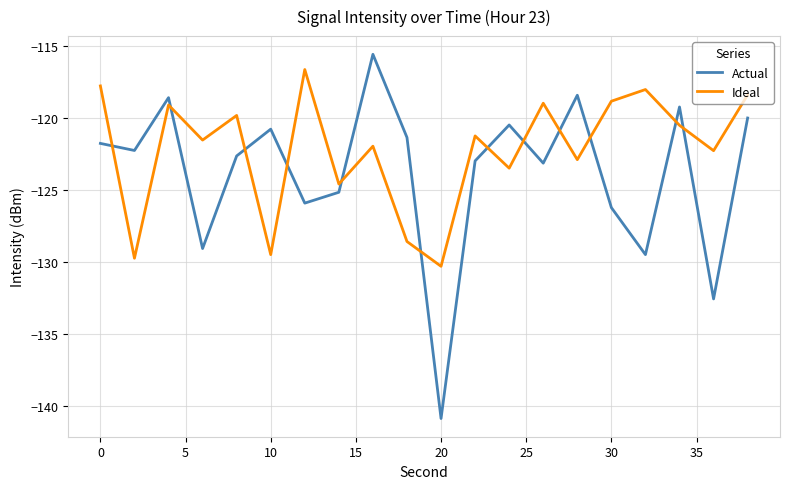

Which series has the widest spread of values?

Actual